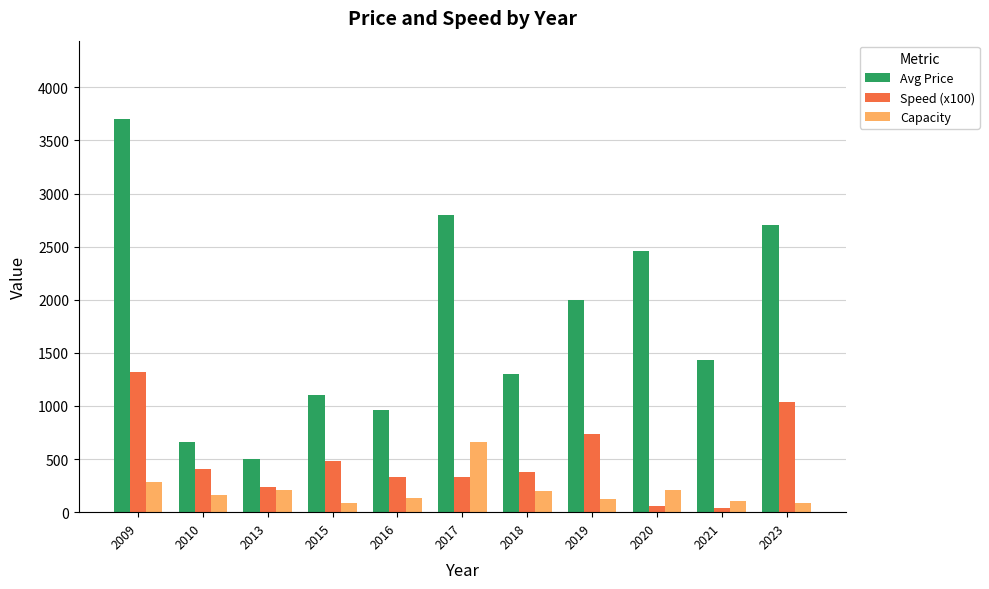

At how many categories does at least one series exceed 877?

9